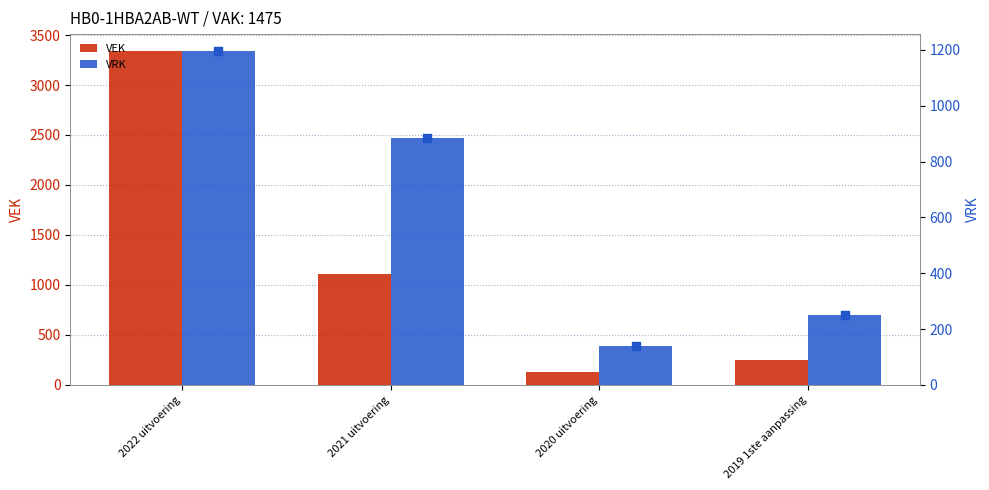

Which series has the largest total across all categories?

VEK